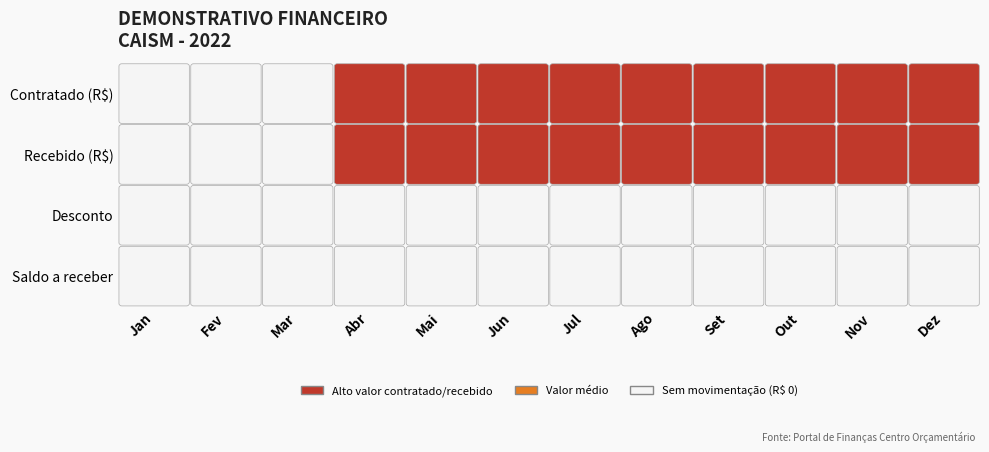

What is the difference between the maximum and minimum values in the Contratado (R$) series?

945000